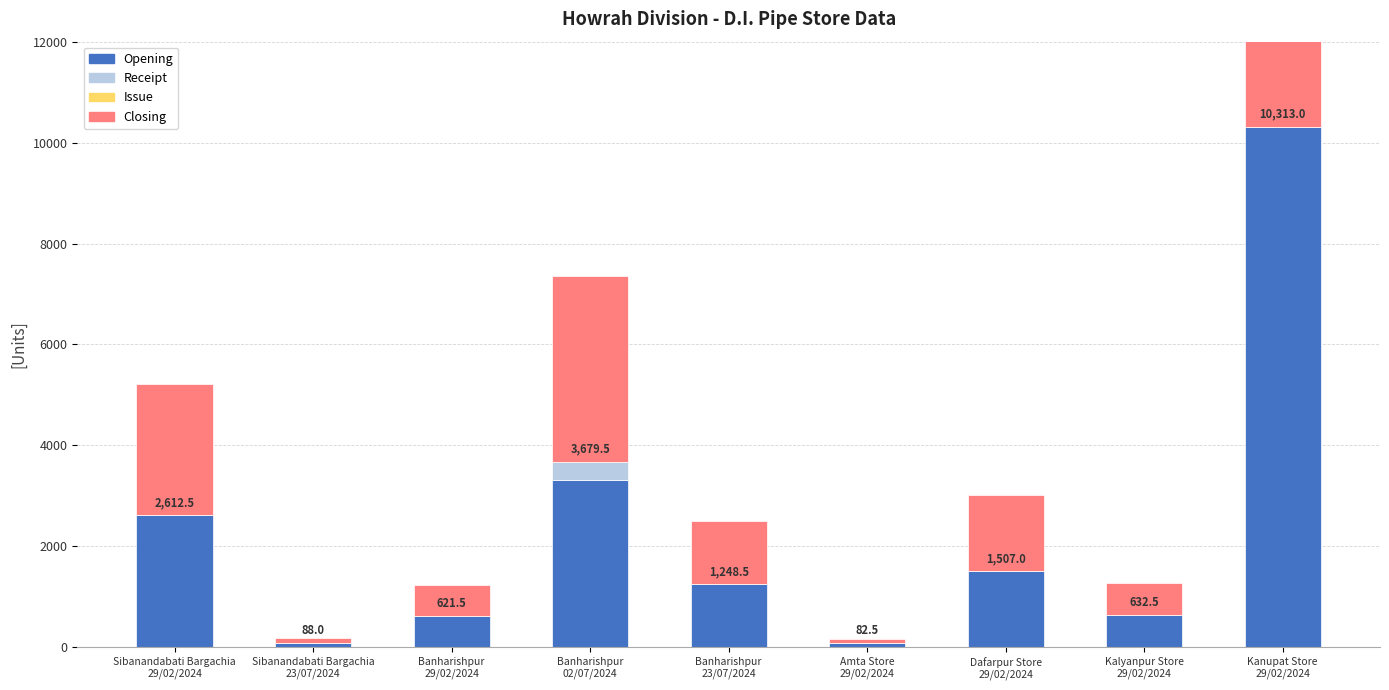

Which has a higher value, Sibanandabati Bargachia
23/07/2024 or Banharishpur
02/07/2024?

Banharishpur
02/07/2024